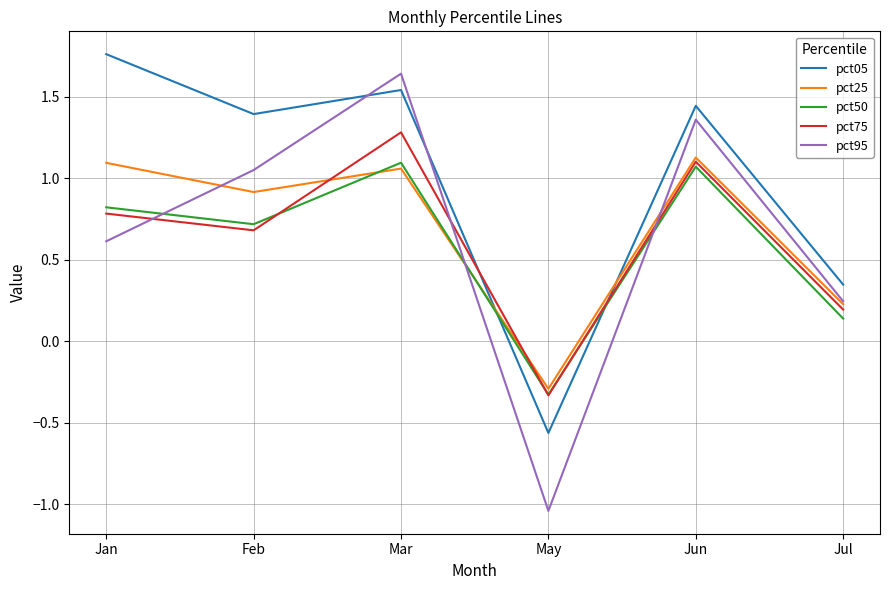

At which category is the sum across all series the highest?

Mar